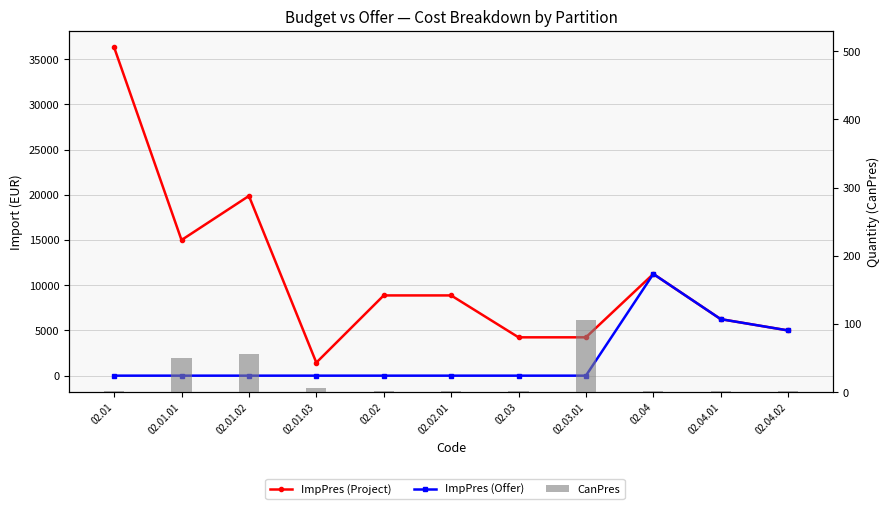

What is the total value across all series at 02.04?

22501